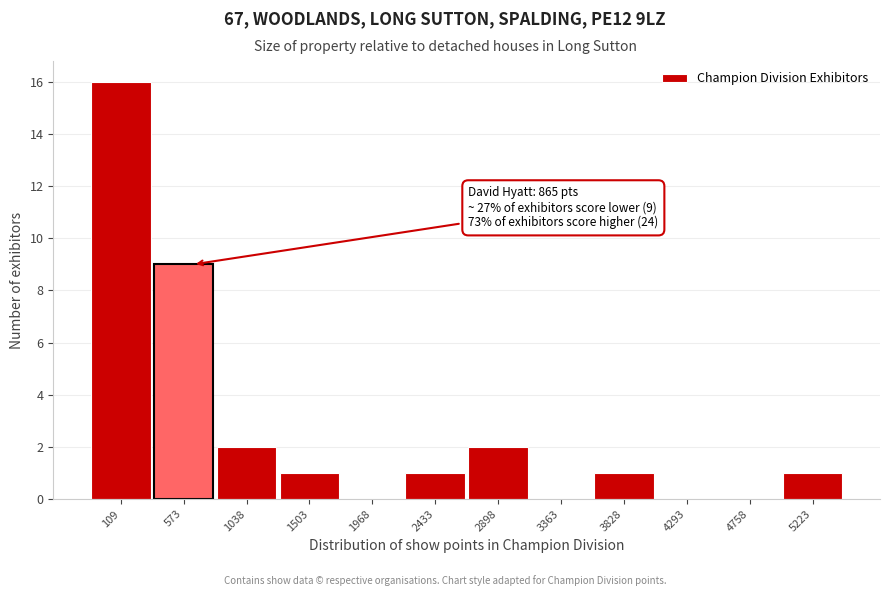

Reading right to left, list all the values displayed in this chart.

5223=1	4758=0	4293=0	3828=1	3363=0	2898=2	2433=1	1968=0	1503=1	1038=2	573=9	109=16